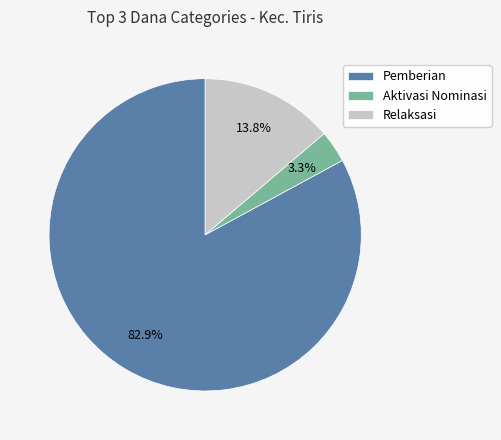

Approximately how many times larger is the value at Pemberian compared to Relaksasi?

6.0